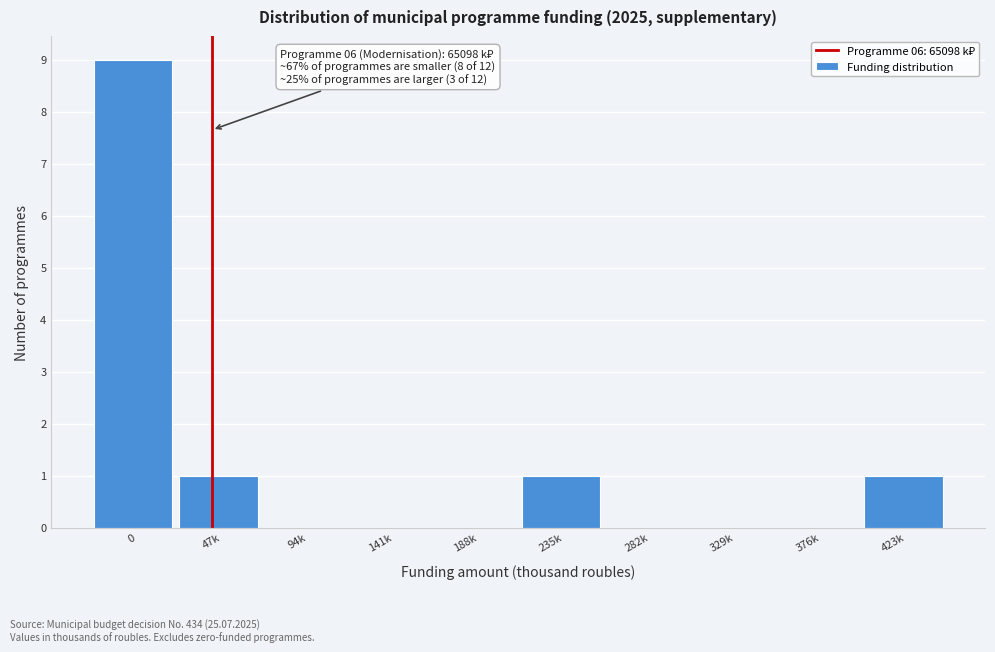

Reading left to right, extract all data points from this chart.

0=9	47k=1	94k=0	141k=0	188k=0	235k=1	282k=0	329k=0	376k=0	423k=1